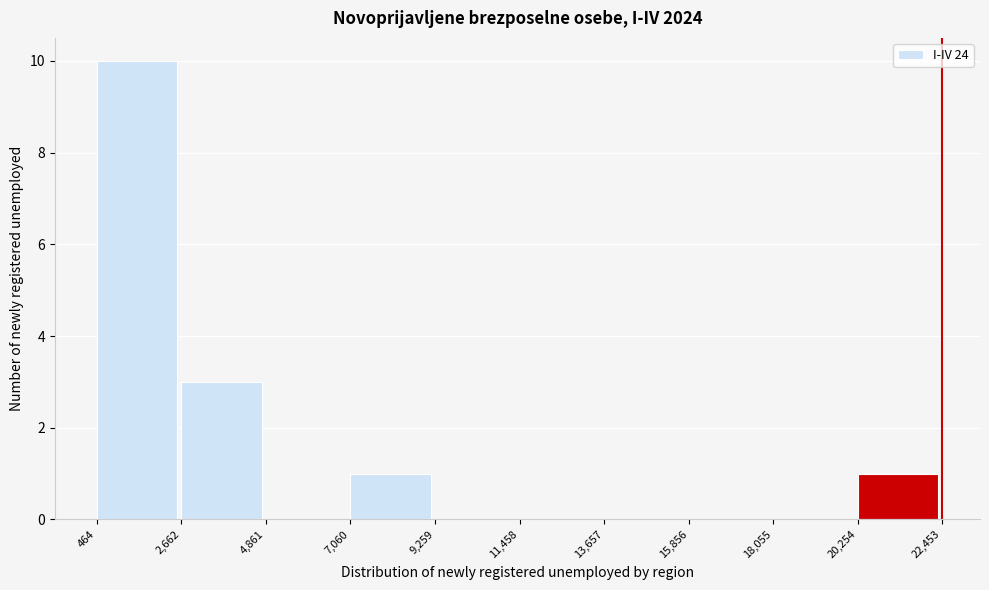

How tall is the bar that spans 20,254 to 22,453 on the x-axis? The values are not printed on the chart, so give them approximately, as read against the axis.

1